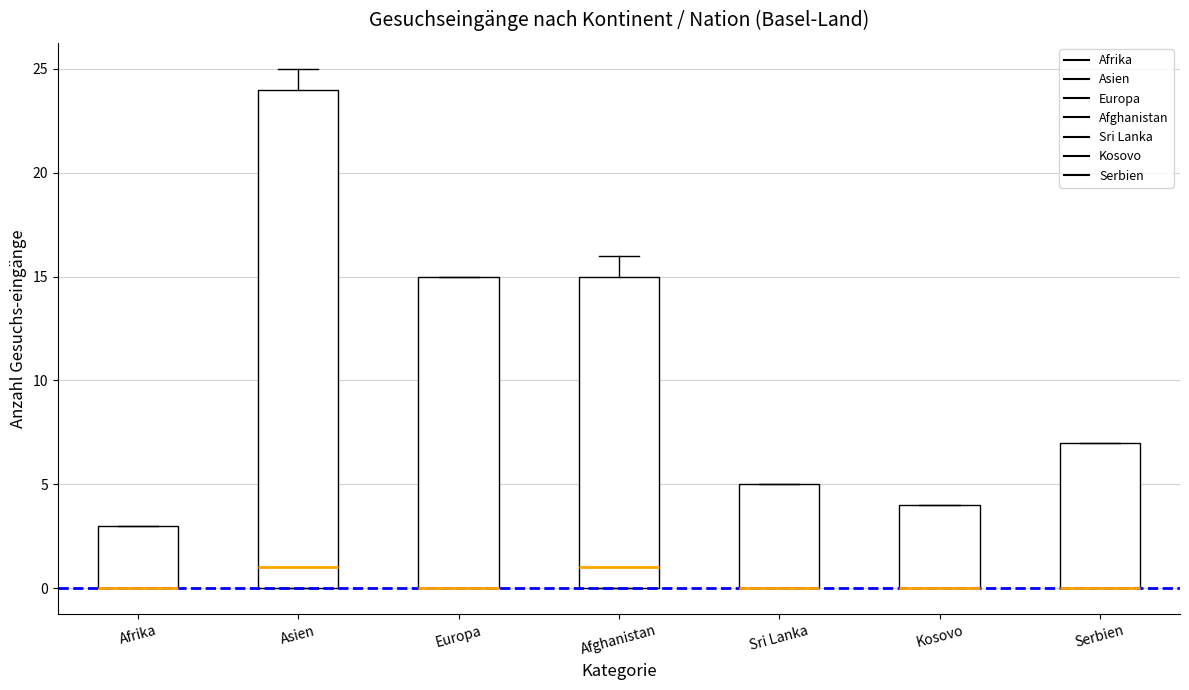

Reading left to right, read every box against the y-axis: the position of its median line, the range the box covers, and the ends of its whiskers. The values are not printed on the chart, so give them approximately, as read against the axis.

Afrika: median 0 (drawn on the box's lower edge), box 0 to 3, whiskers 0 to 3
Asien: median 1, box 0 to 24, whiskers 0 to 25
Europa: median 0 (drawn on the box's lower edge), box 0 to 15, whiskers 0 to 15
Afghanistan: median 1, box 0 to 15, whiskers 0 to 16
Sri Lanka: median 0 (drawn on the box's lower edge), box 0 to 5, whiskers 0 to 5
Kosovo: median 0 (drawn on the box's lower edge), box 0 to 4, whiskers 0 to 4
Serbien: median 0 (drawn on the box's lower edge), box 0 to 7, whiskers 0 to 7